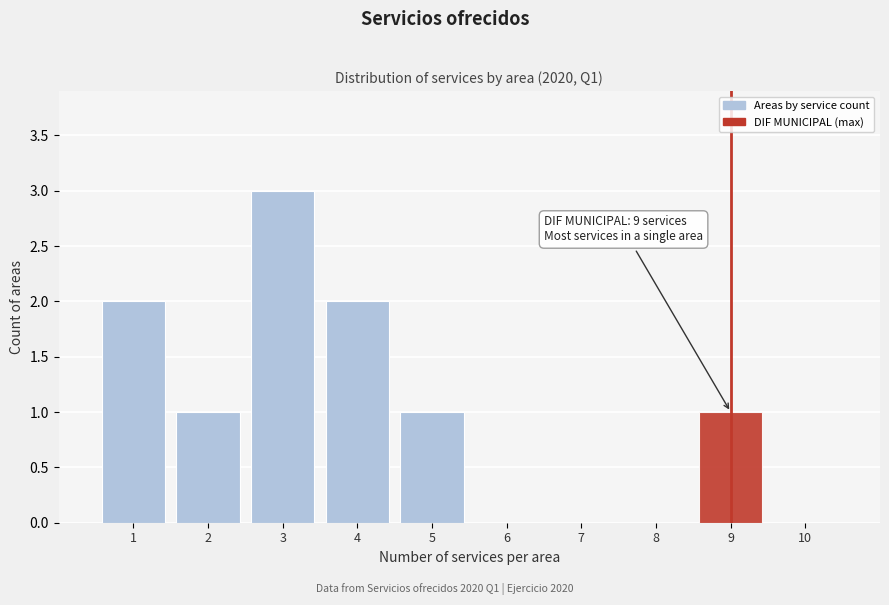

Which range on the x-axis has the tallest bar?

2.5 to 3.5